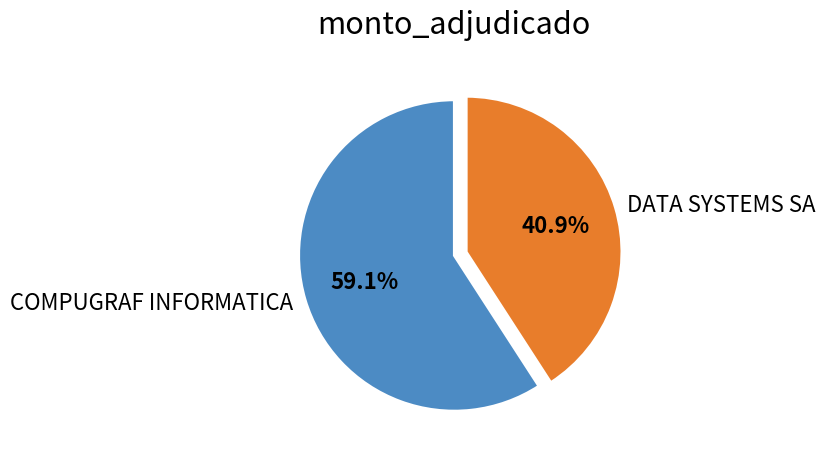

Is it true that DATA SYSTEMS SA is 29% of the pie?

False